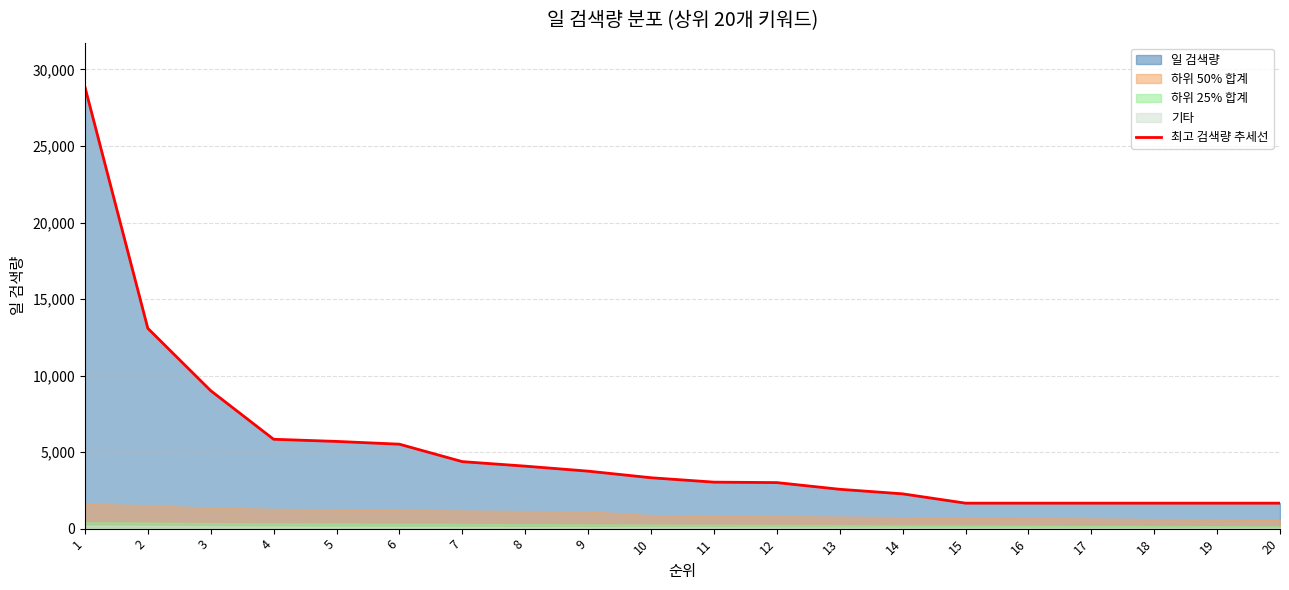

What is the change in value from 1 to 3?

-19850